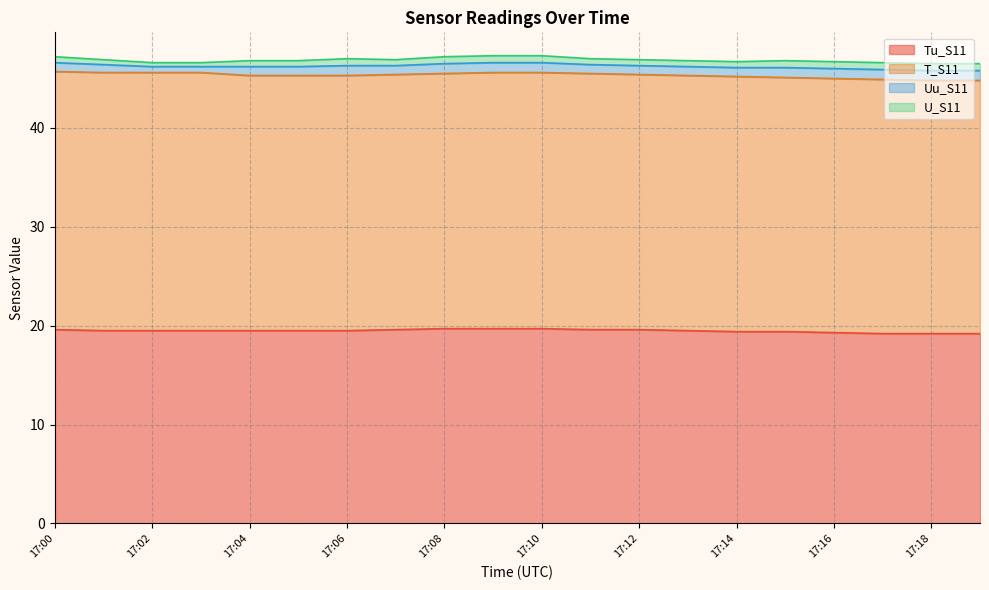

True or false: Tu_S11 and U_S11 cross at least once.

False